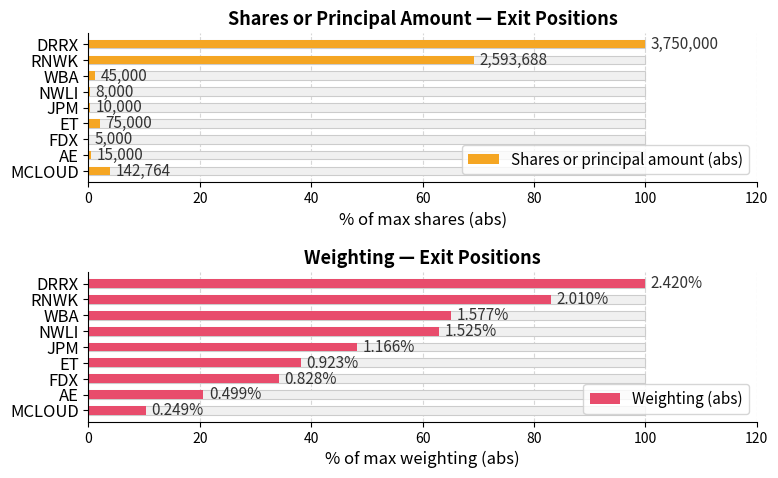

What is the average value of the Weighting (abs) series?

51.4